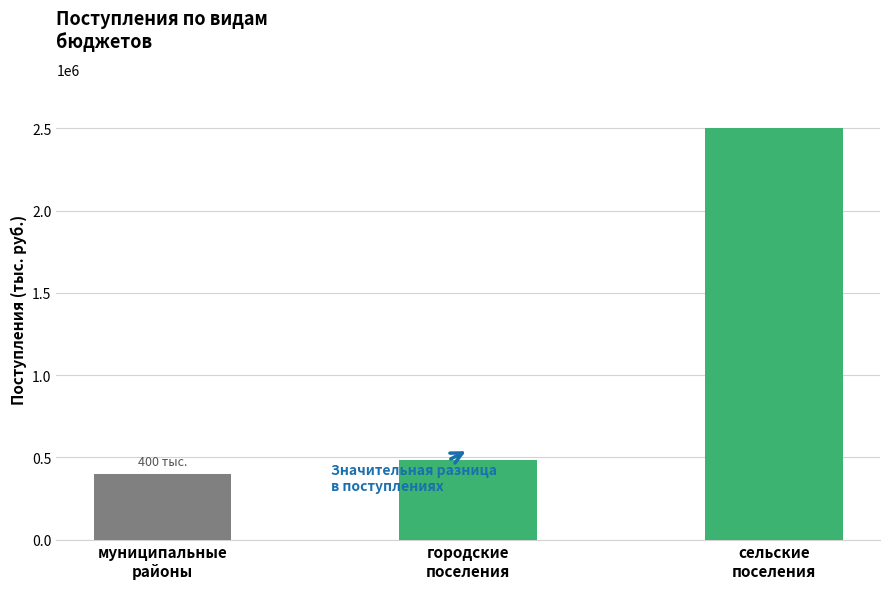

What is the average value?

1129935.8